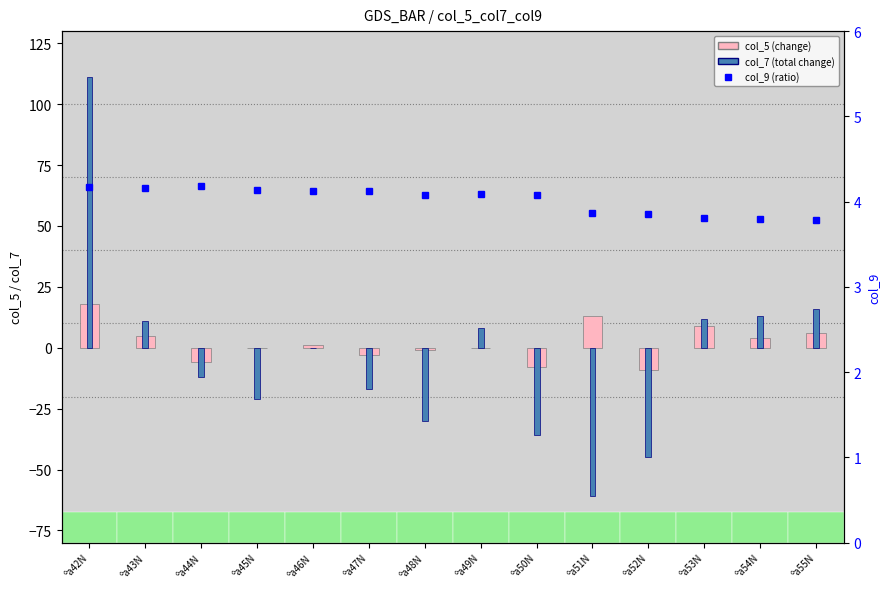

Which series has the largest total across all categories?

col_9 (ratio)